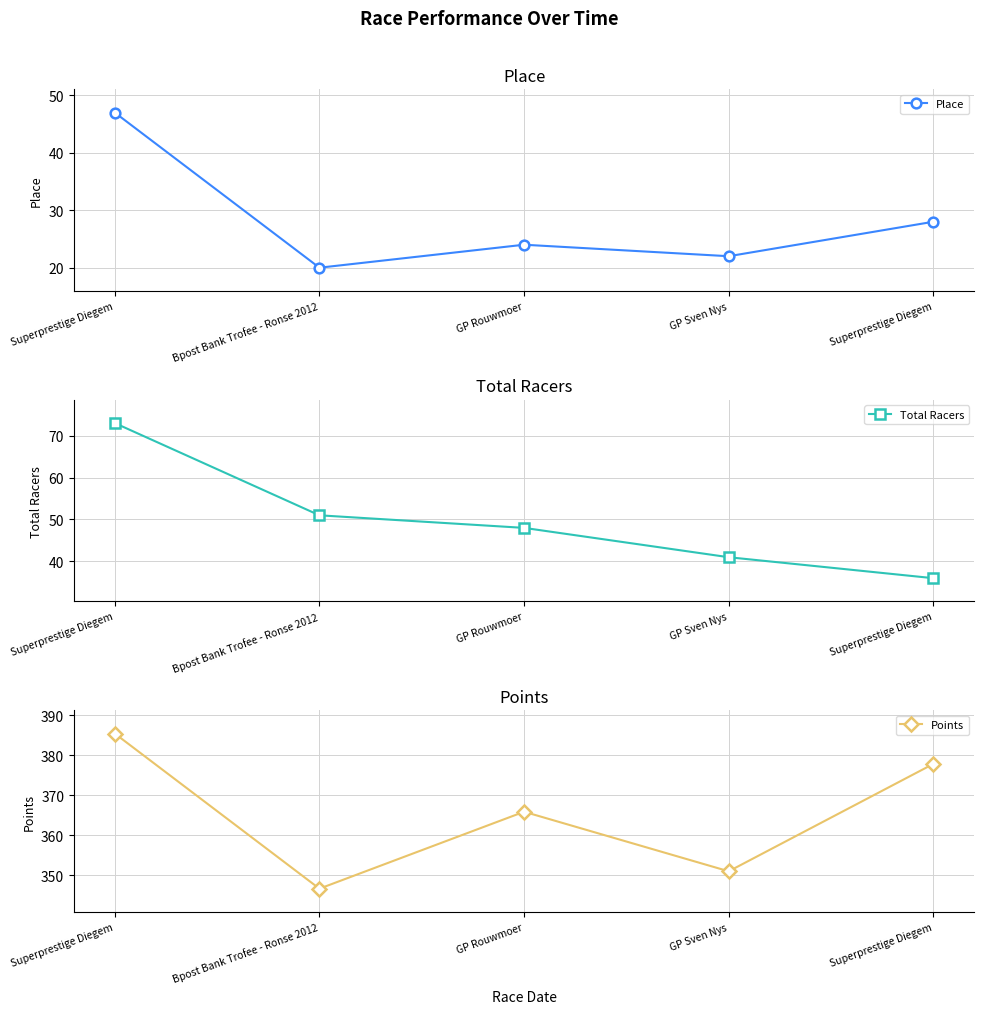

What is the label of the 2nd point from the right?

GP Sven Nys